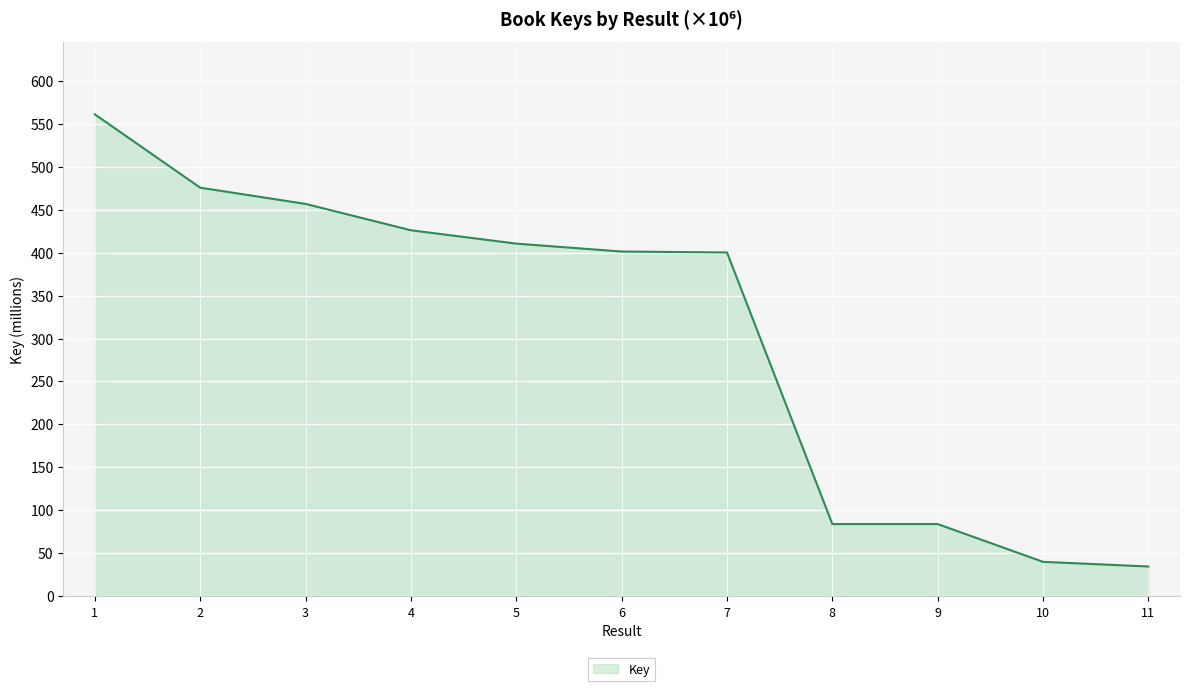

Is it true that the value at 6 is 401.2?

True